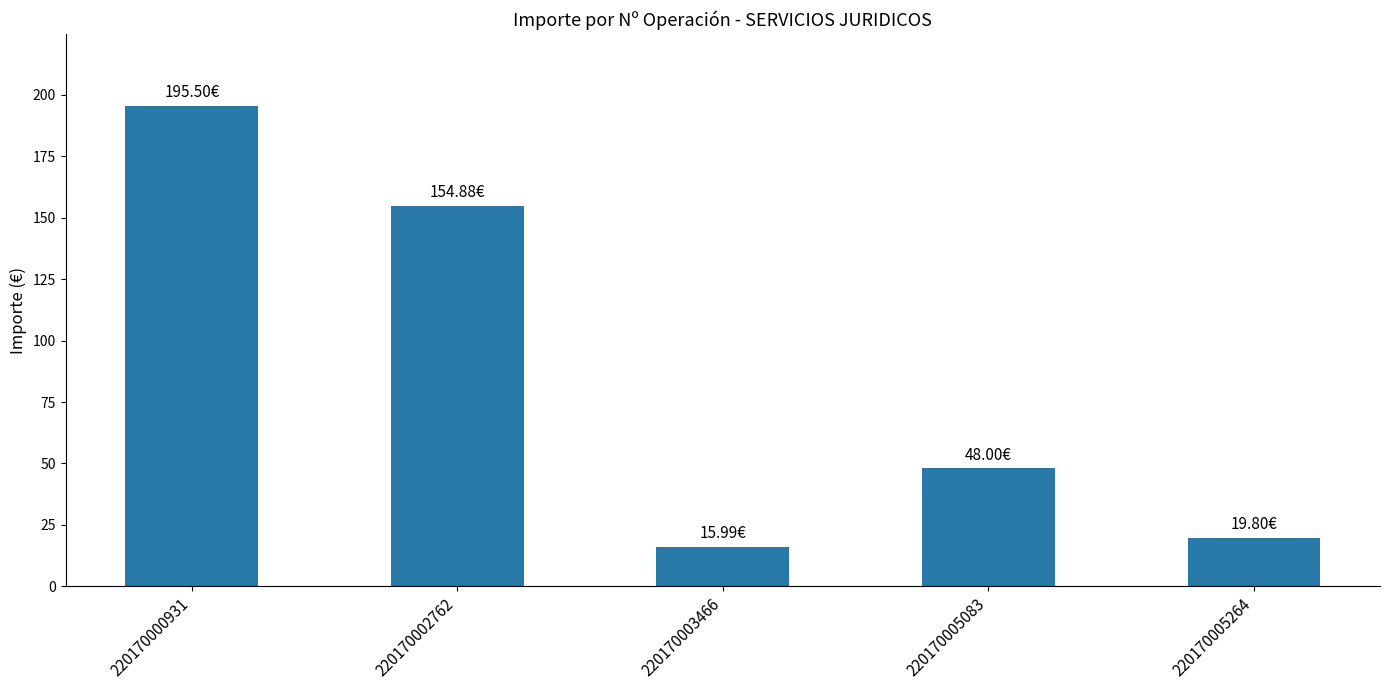

Where is the data nearest to the value 105?

220170002762